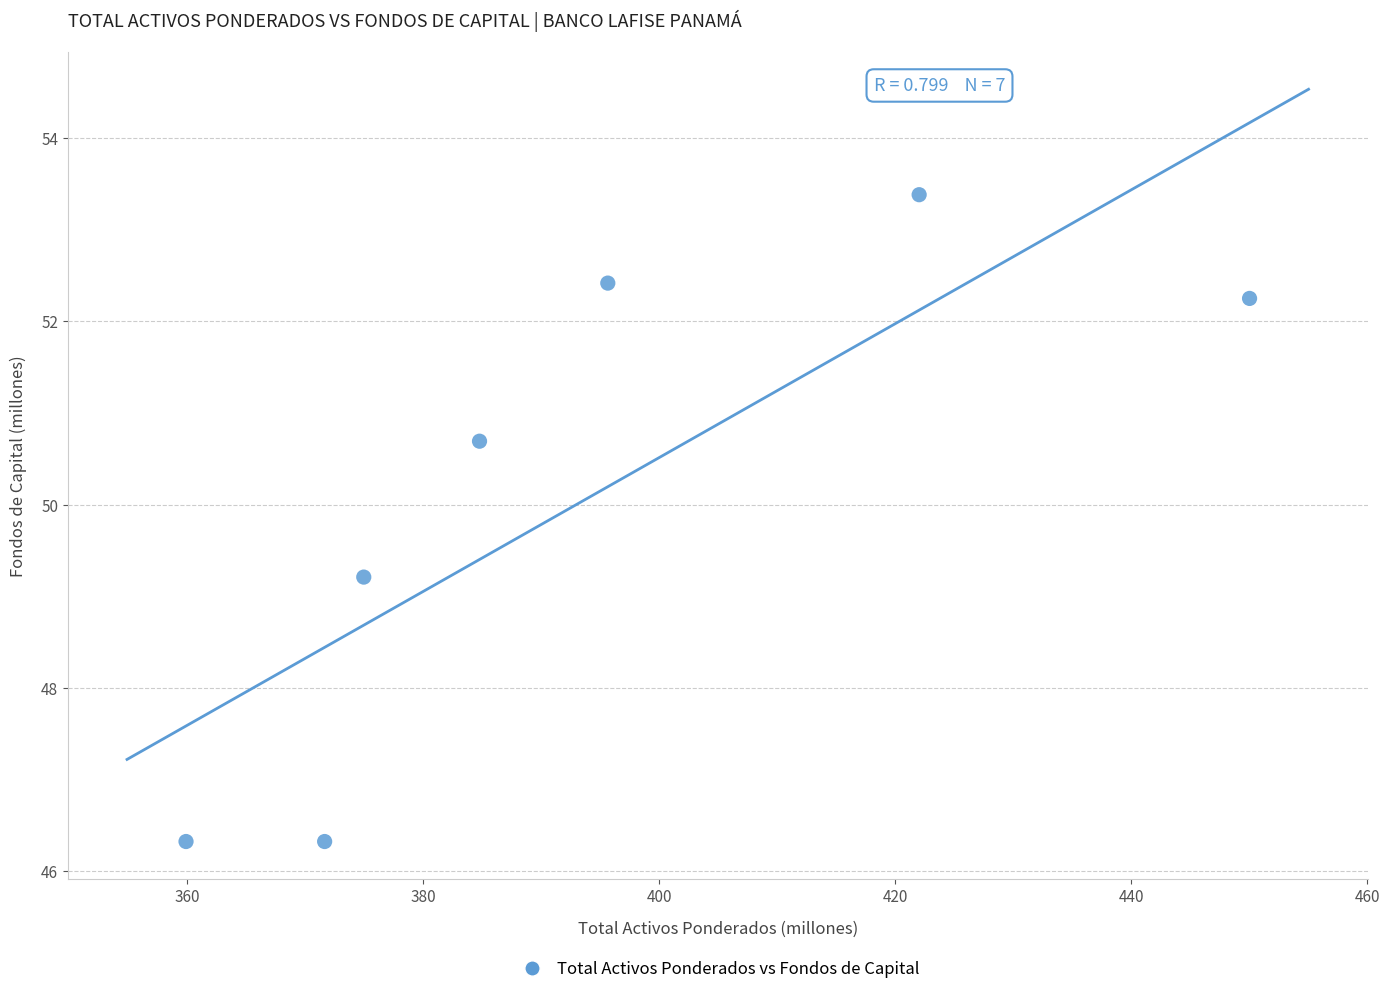

What is the average Y value?

50.1